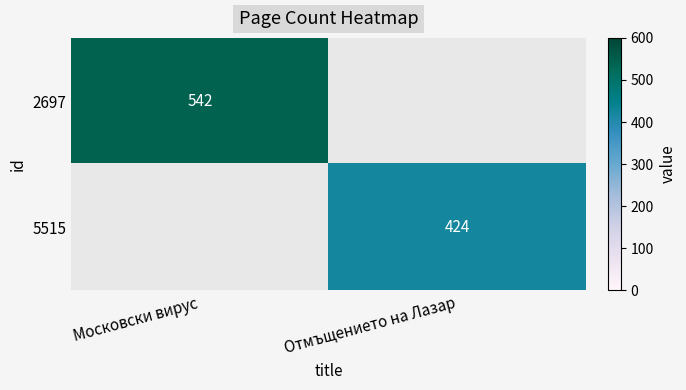

At how many categories does at least one series exceed 534?

1